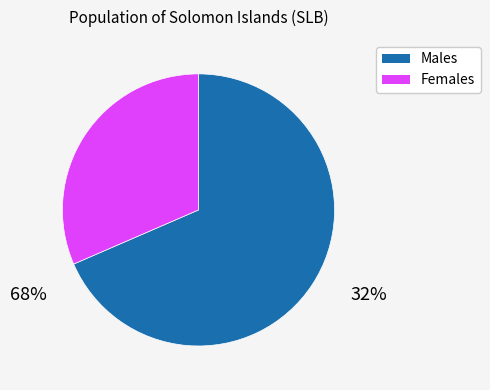

Does any single category account for the majority?

Yes